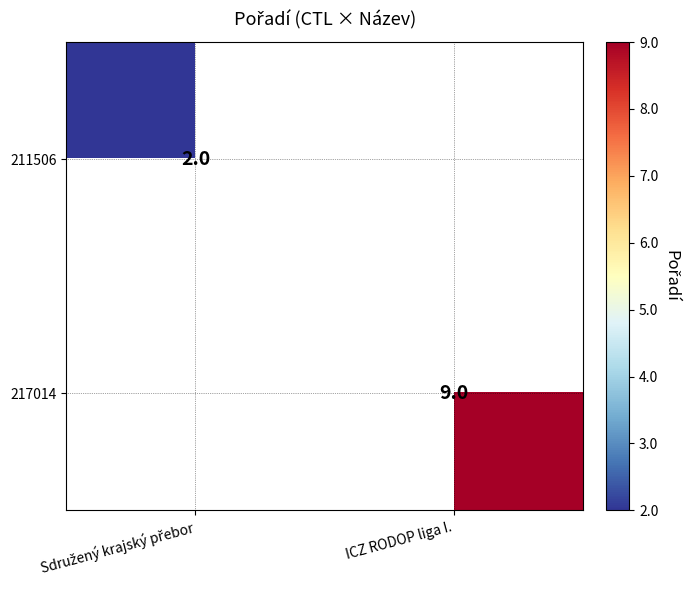

The 217014 series shows 12 at ICZ RODOP liga I.. True or false?

False